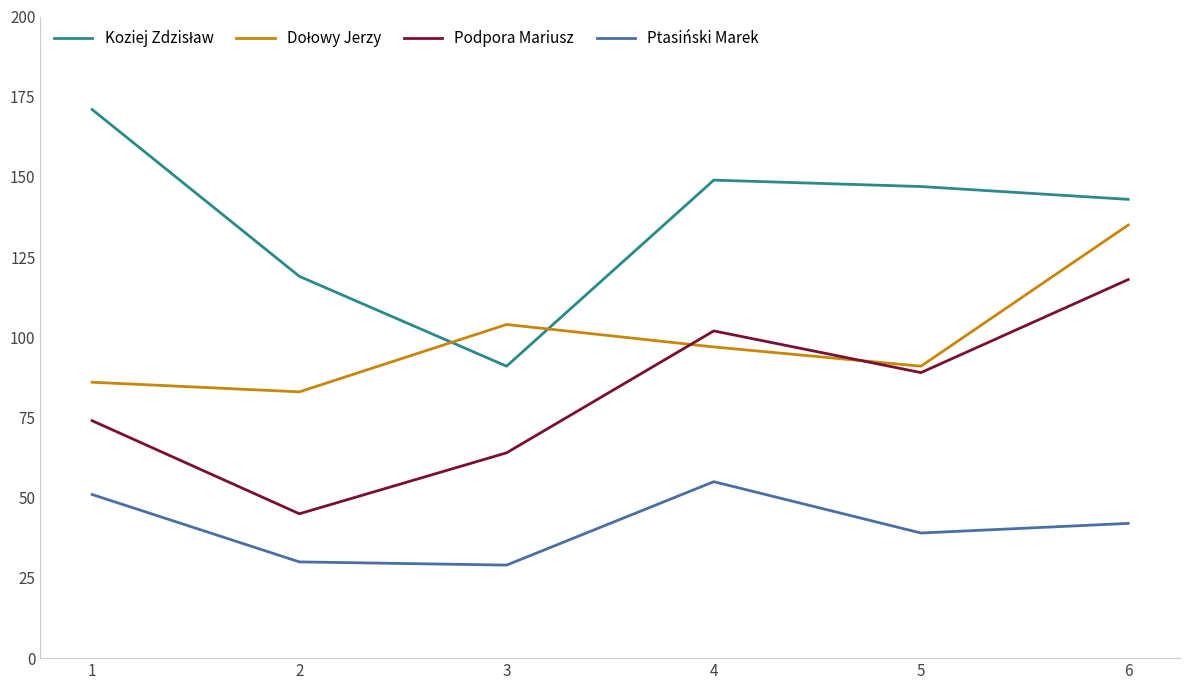

List the labels in order of Podpora Mariusz value, largest first.

6, 4, 5, 1, 3, 2